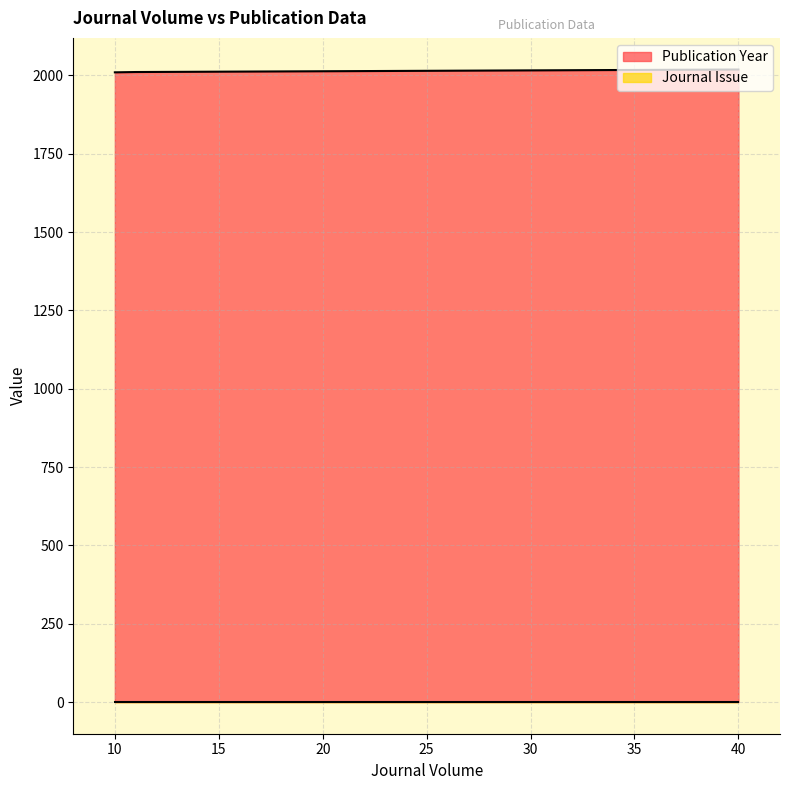

What is the greatest value displayed?

2019